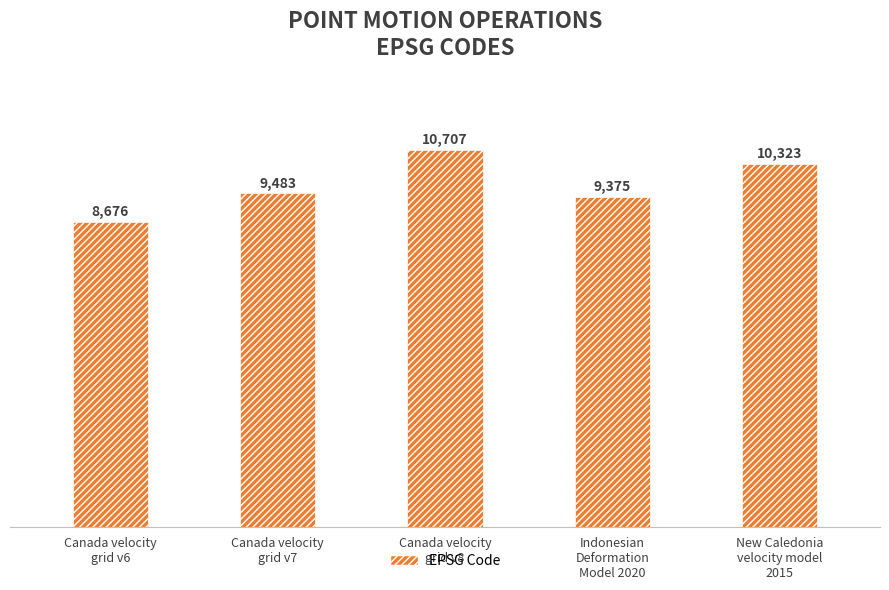

What is the difference between the maximum and minimum values?

2031